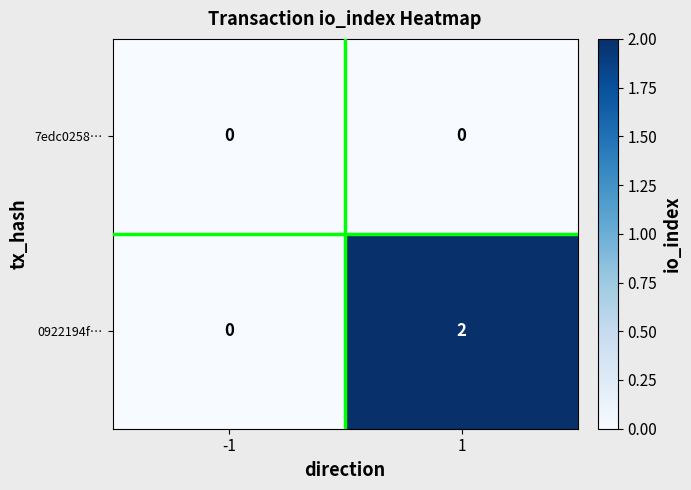

Which series changed the most between -1 and 1?

0922194f…